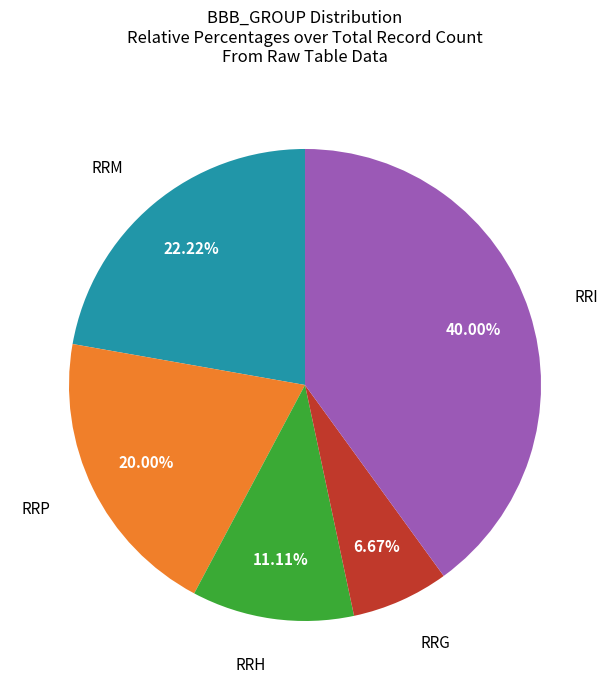

To the nearest percent, what is the average slice percentage?

20%